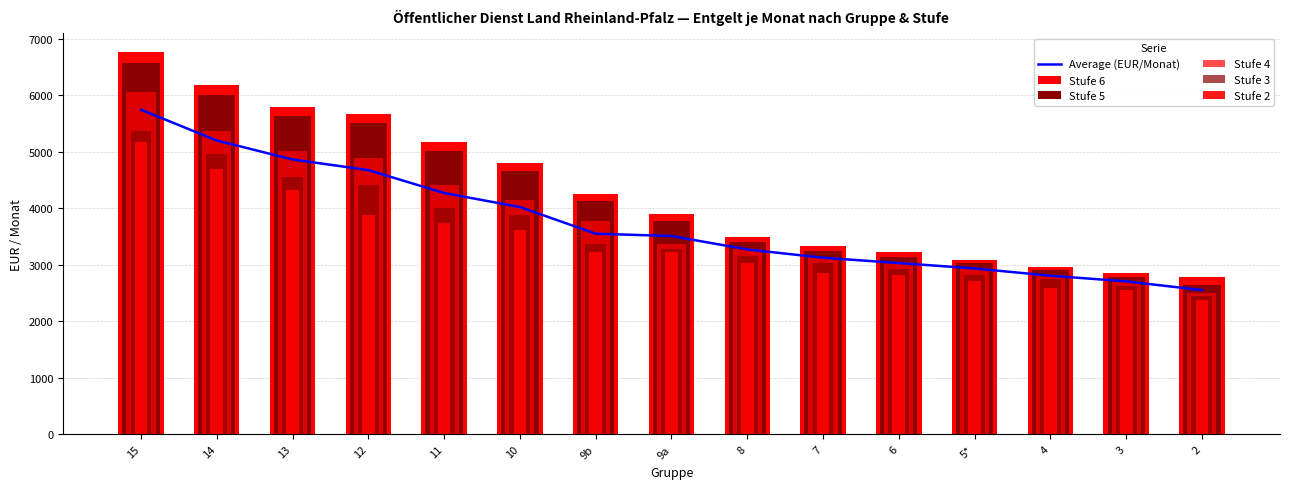

The value of Stufe 3 at 2 is 2445.8. True or false?

True